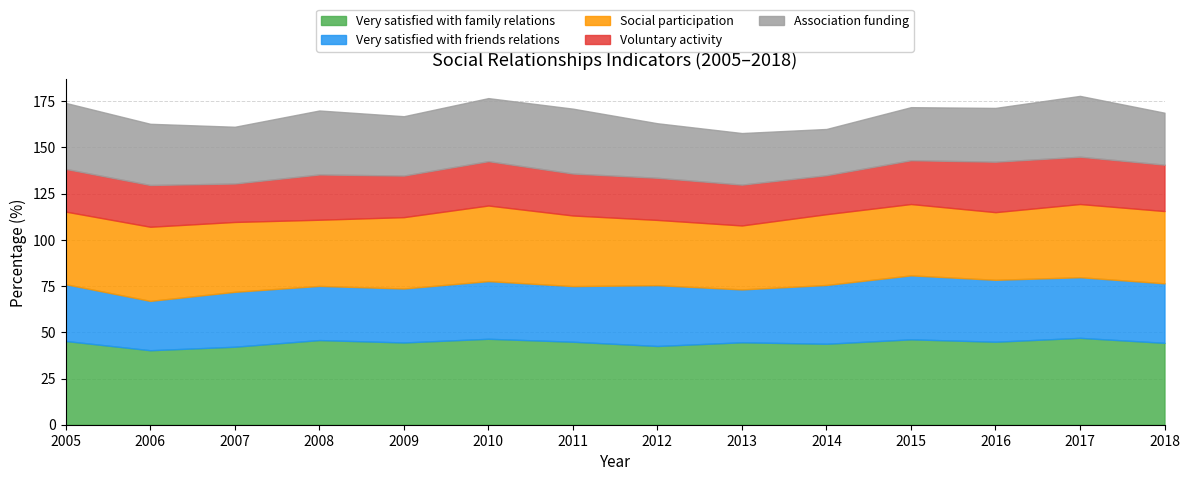

The value of Very satisfied with friends relations at 2014 is 31.8. True or false?

True